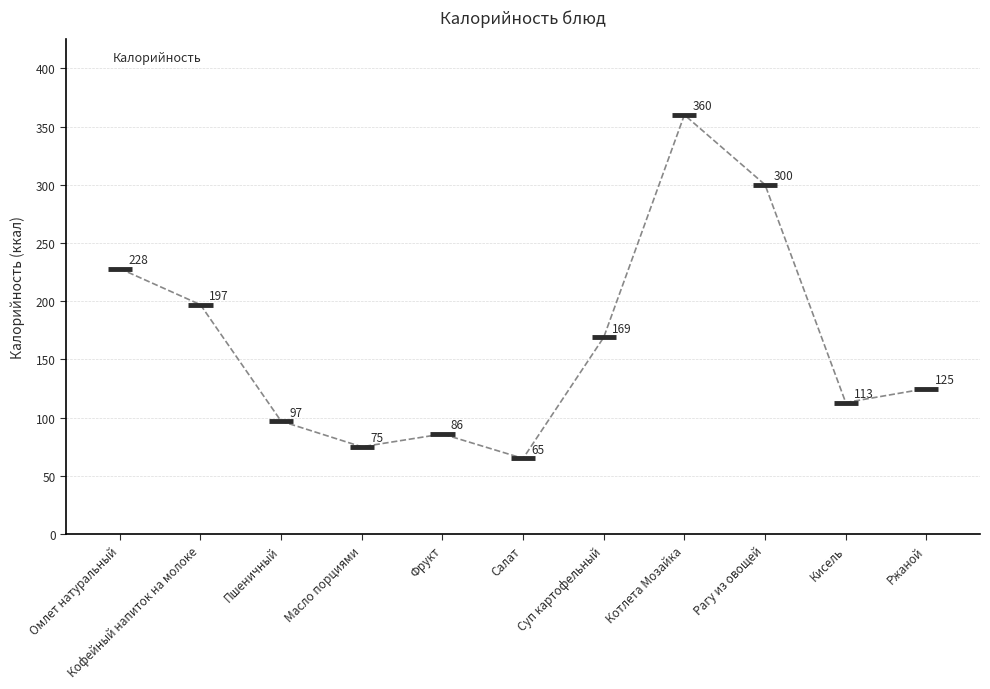

What is the ratio of the value at Кисель to the value at Суп картофельный?

0.7